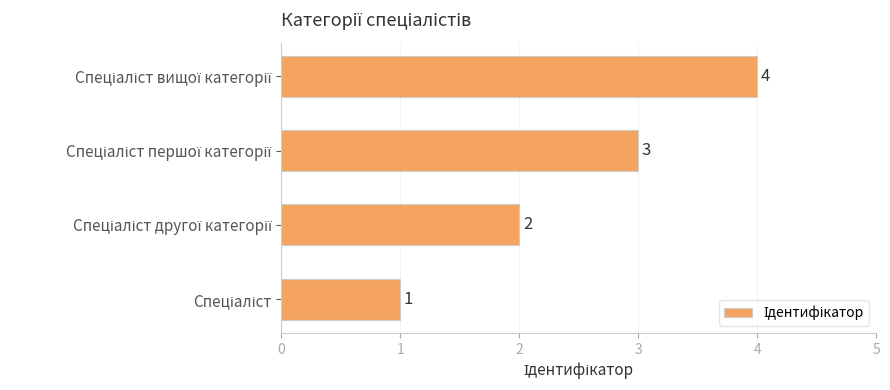

What is the maximum value shown in the chart?

4